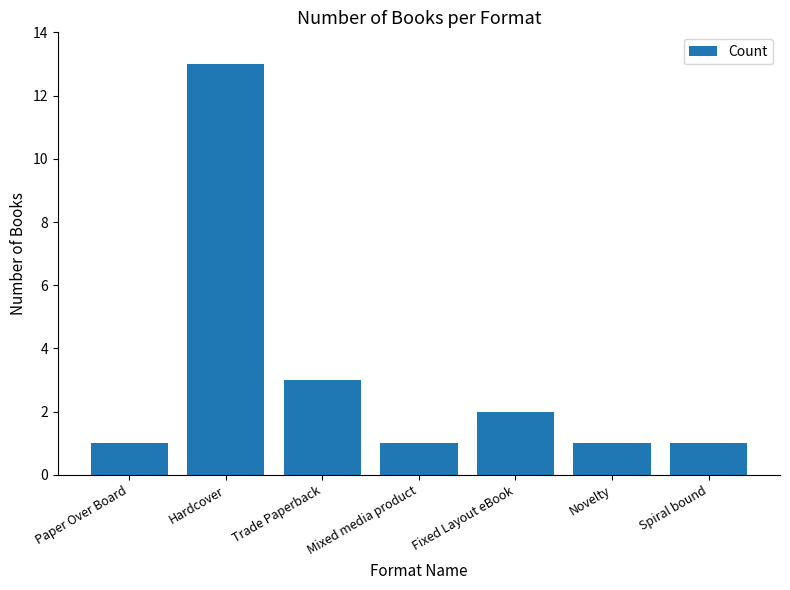

The chart shows a value of 5 at Trade Paperback. True or false?

False